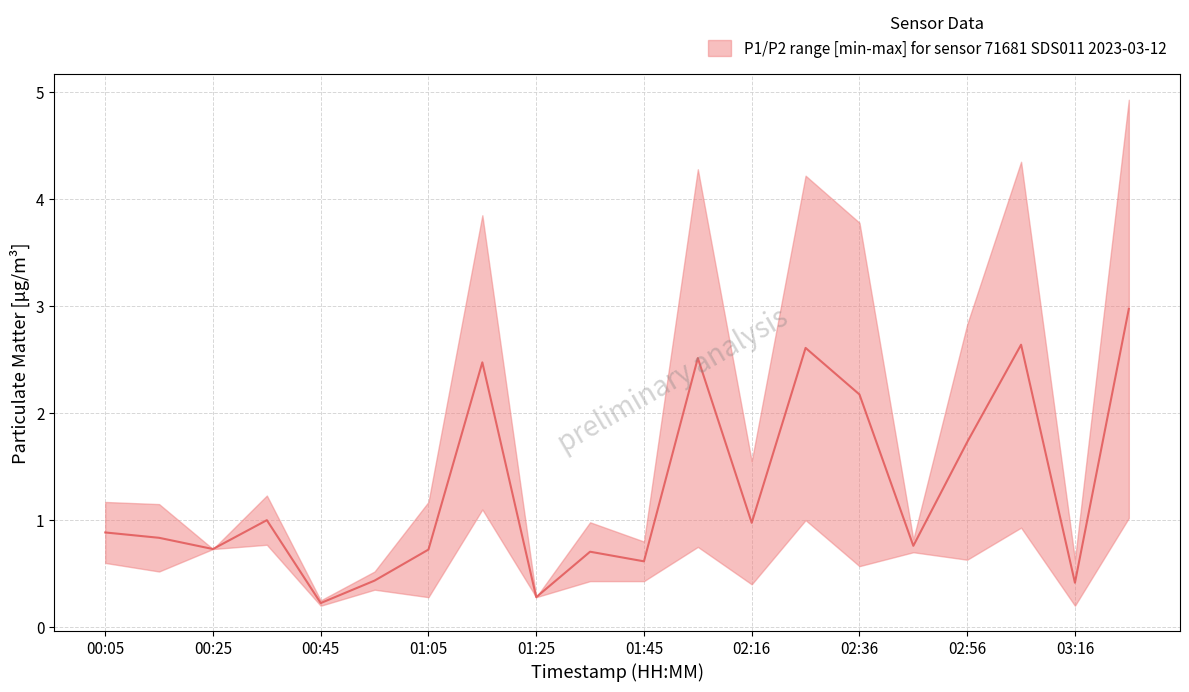

Where is the data nearest to the value 1?

00:35